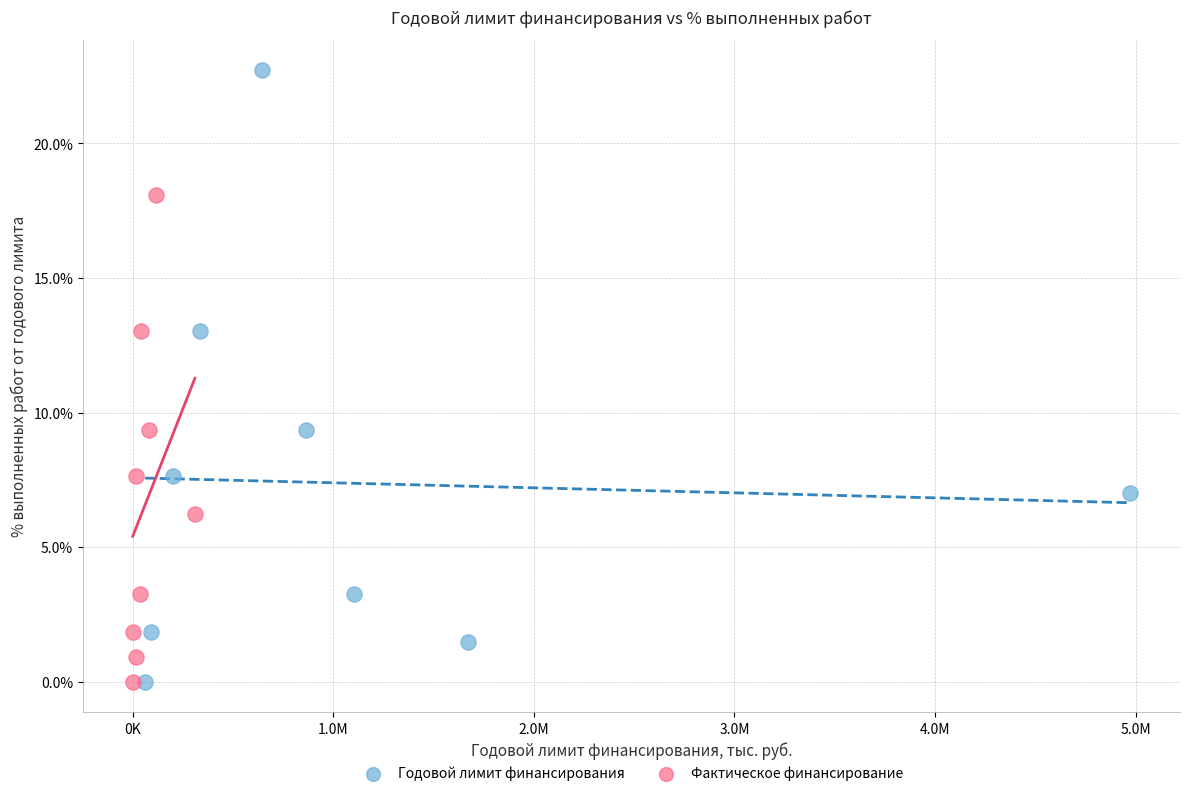

Which series has the largest Y range (max minus min)?

Годовой лимит финансирования